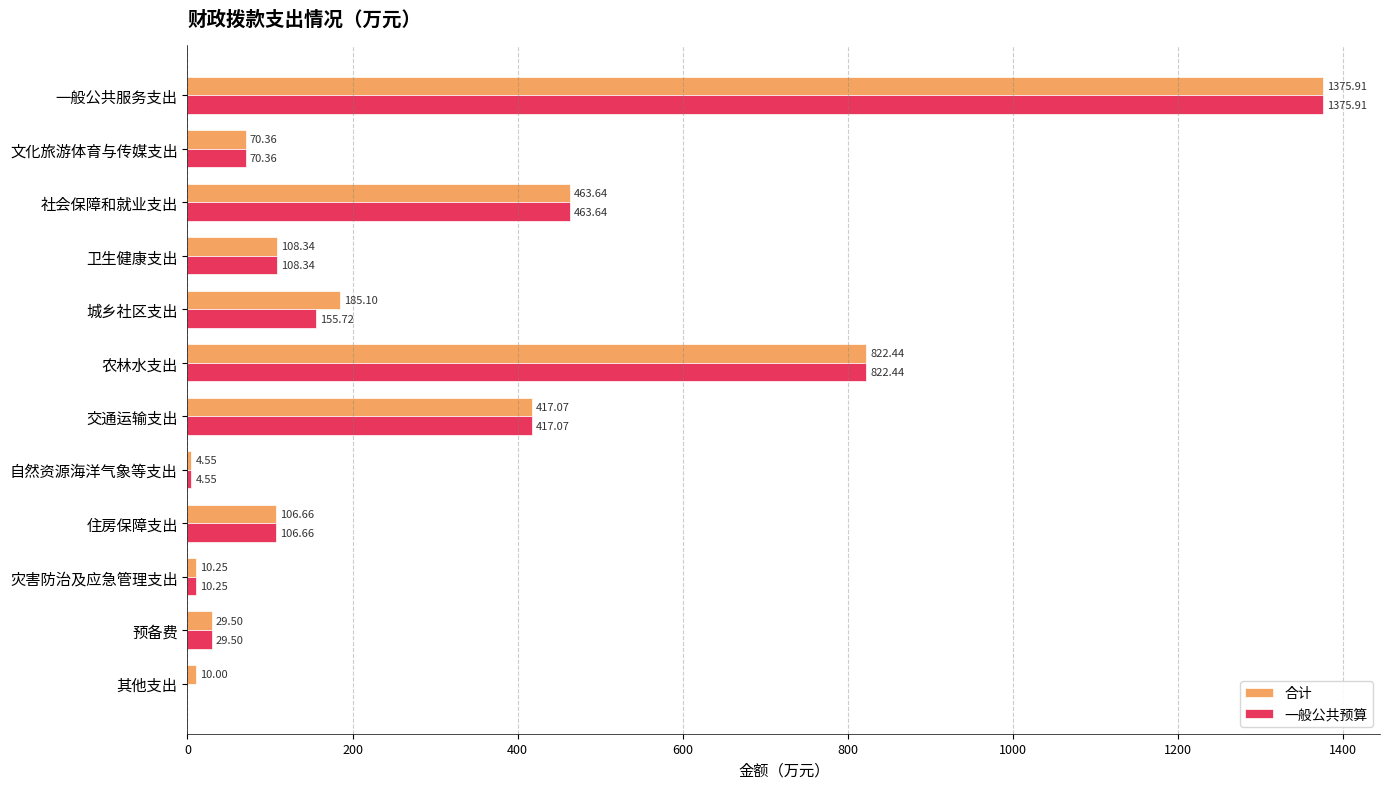

What is the total value across all series at 预备费?

59.0